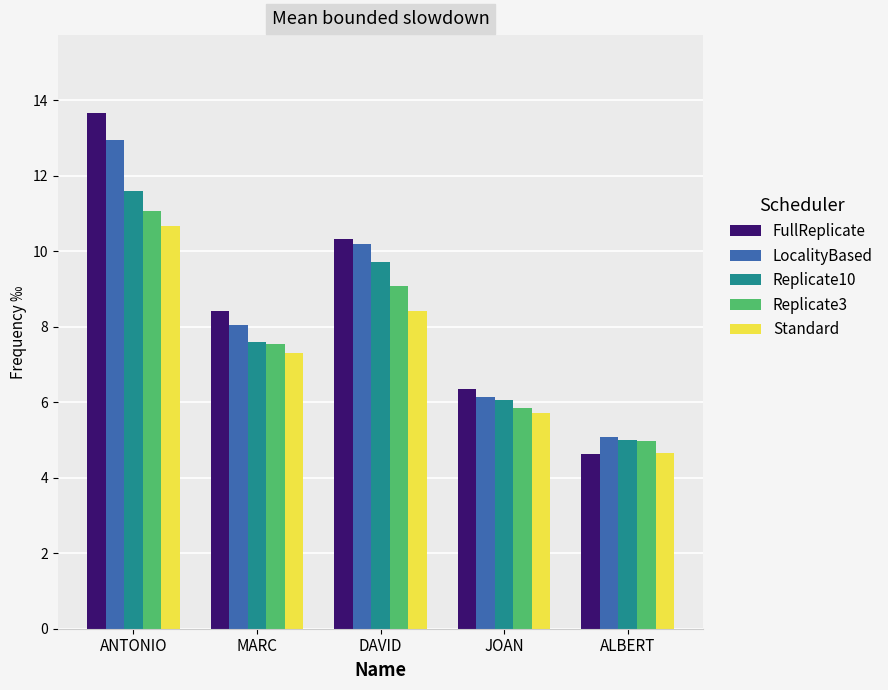

Which series changed the most between DAVID and JOAN?

LocalityBased